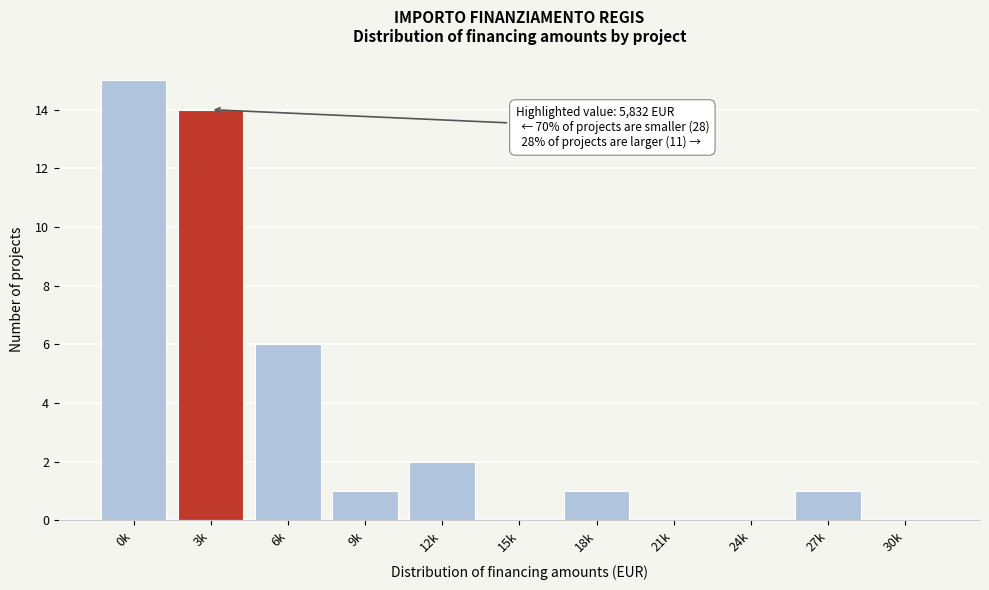

Reading left to right, transcribe all the data shown in this chart.

0k=15	3k=14	6k=6	9k=1	12k=2	15k=0	18k=1	21k=0	24k=0	27k=1	30k=0